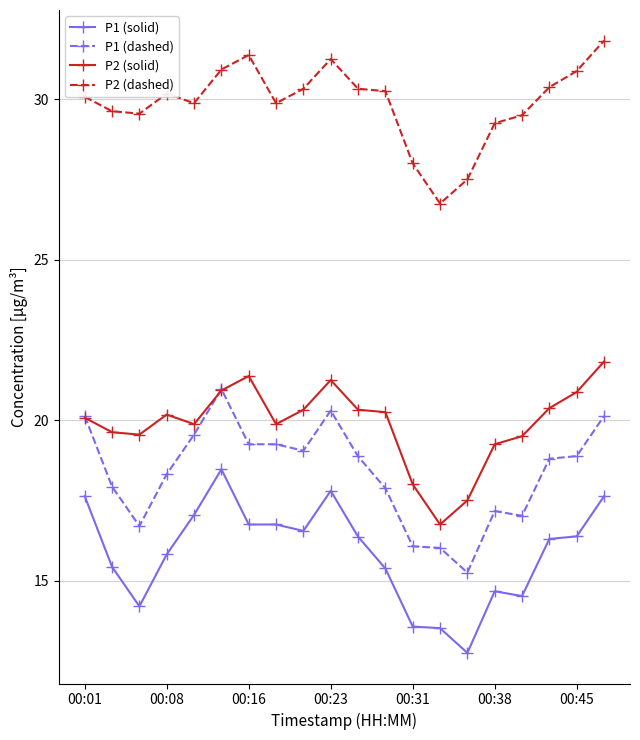

In P2 (solid), how many points are higher than both neighbors (excluding endpoints)?

3